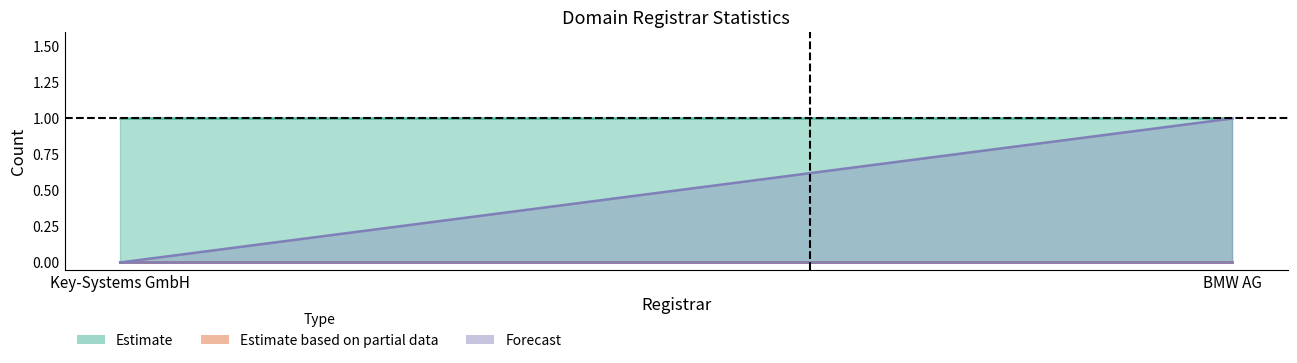

How many lines are shown in the chart?

6